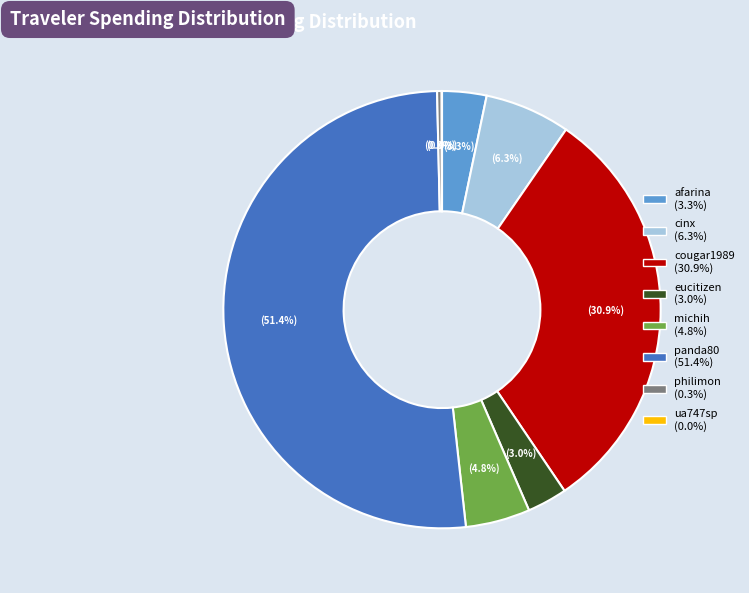

To the nearest percent, what is the combined percentage of panda80 and michih?

56%